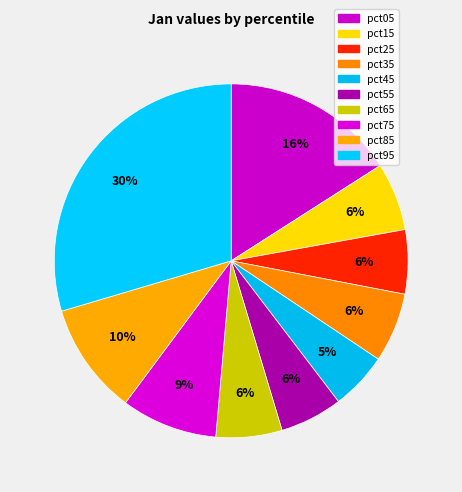

How many segments does this pie chart have?

10